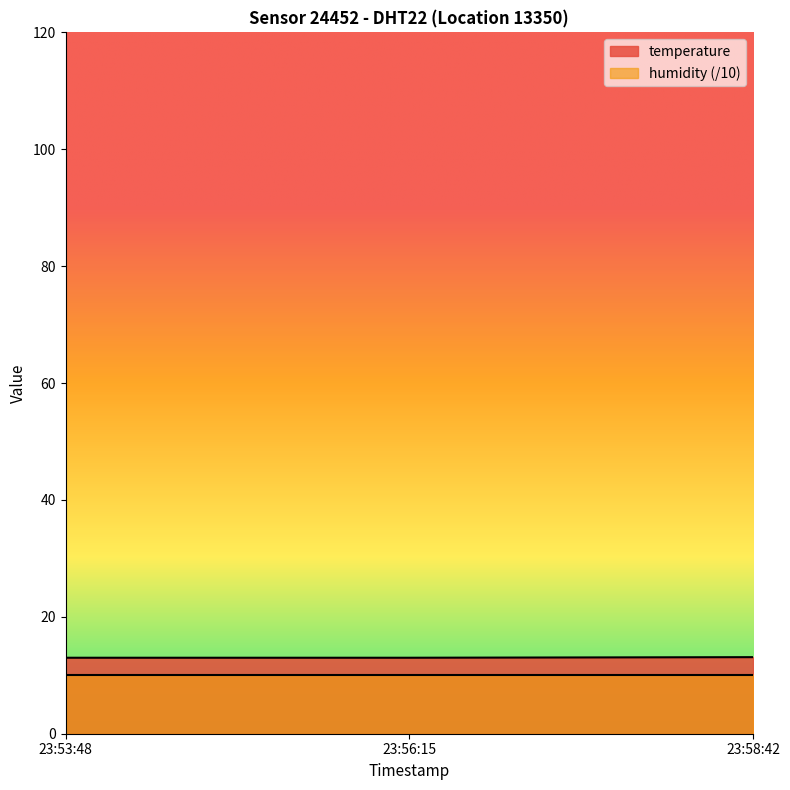

Reading left to right, what are all the values shown in this chart?

13.0	13.0	13.1